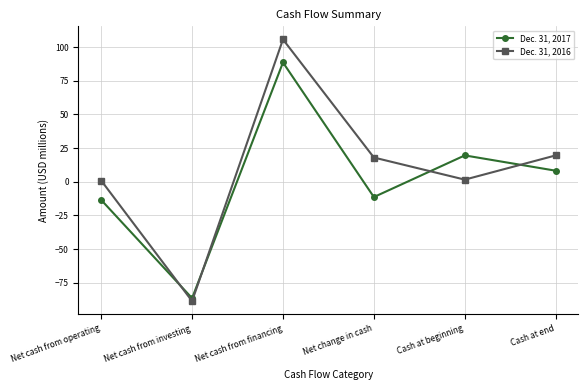

Between Net cash from investing and Cash at beginning, which series saw the biggest shift?

Dec. 31, 2017